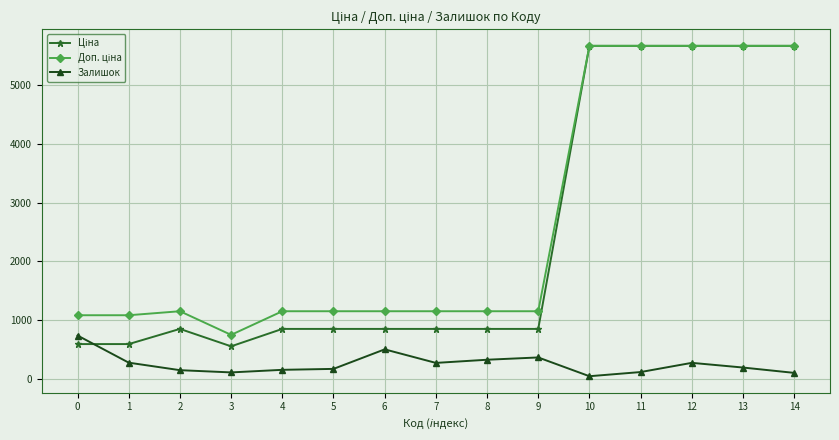

How many lines are shown in the chart?

3